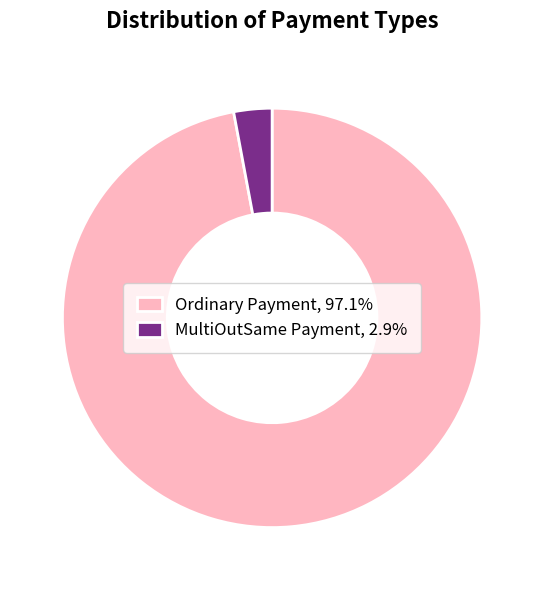

Does any single category account for the majority?

Yes